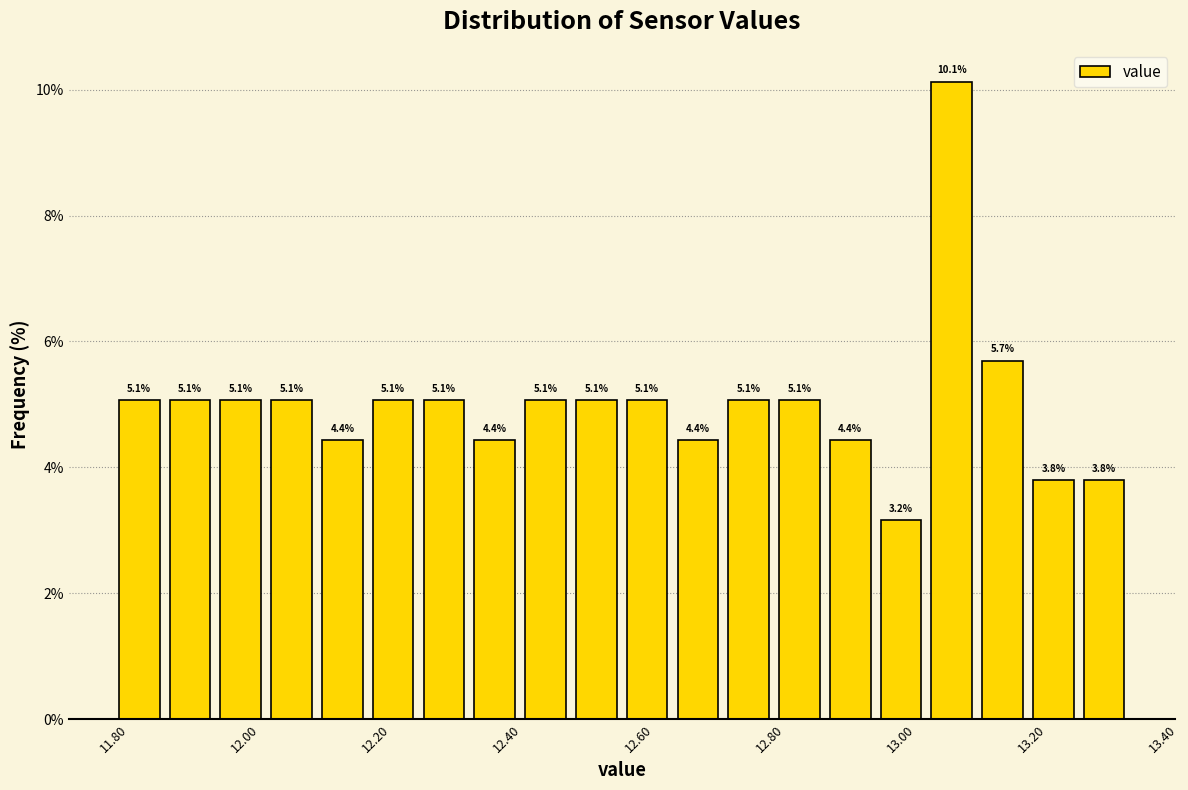

Around what value on the x-axis is the tallest bar? Give the approximate position of its centre, as read against the axis.

13.08